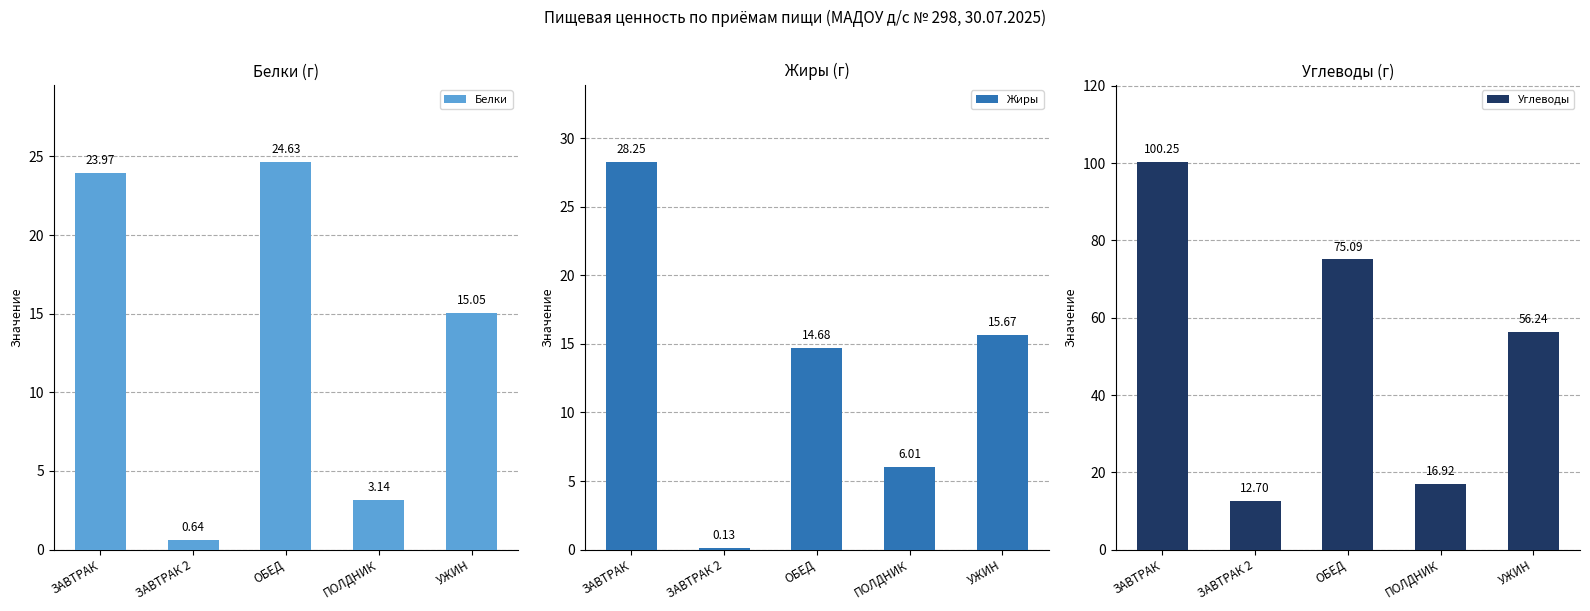

Are the bars horizontal?

No